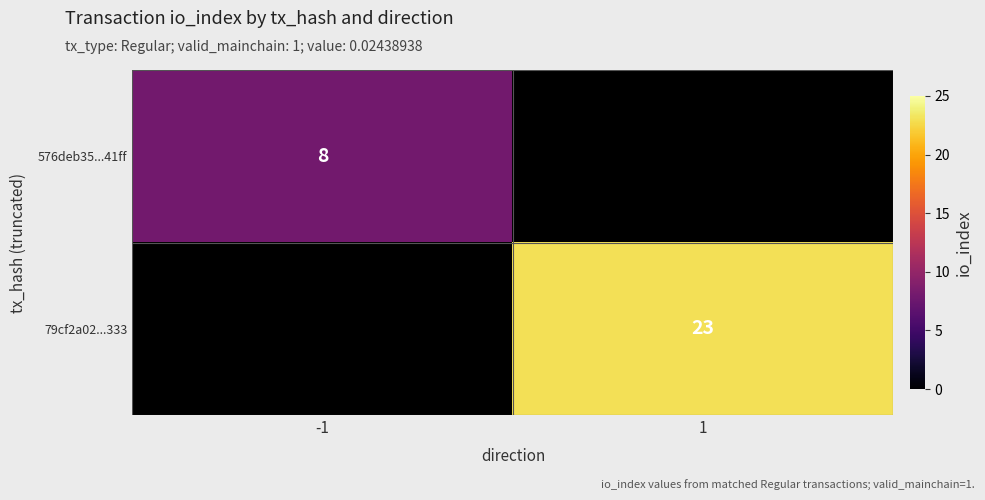

What is the minimum value shown in the chart?

8.0